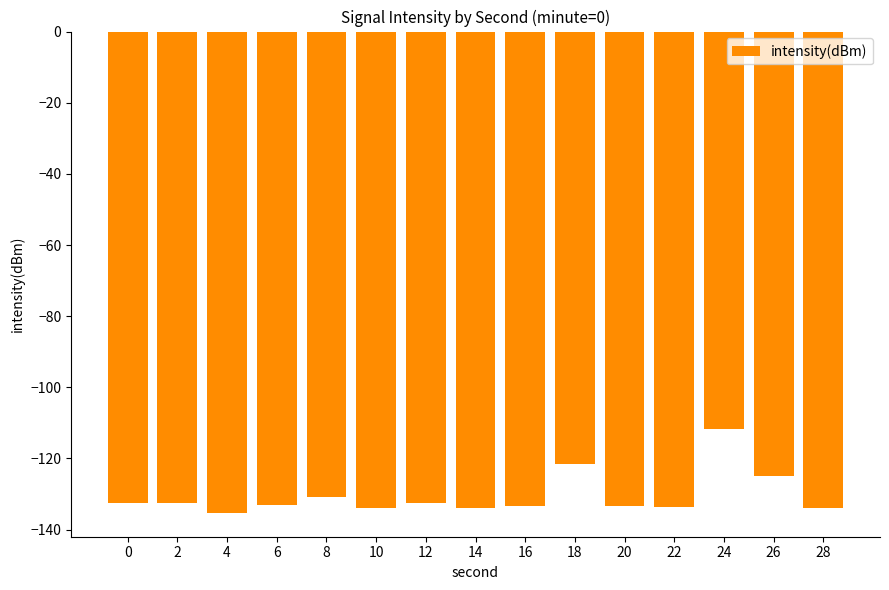

The value at 10 is -133.8. True or false?

True